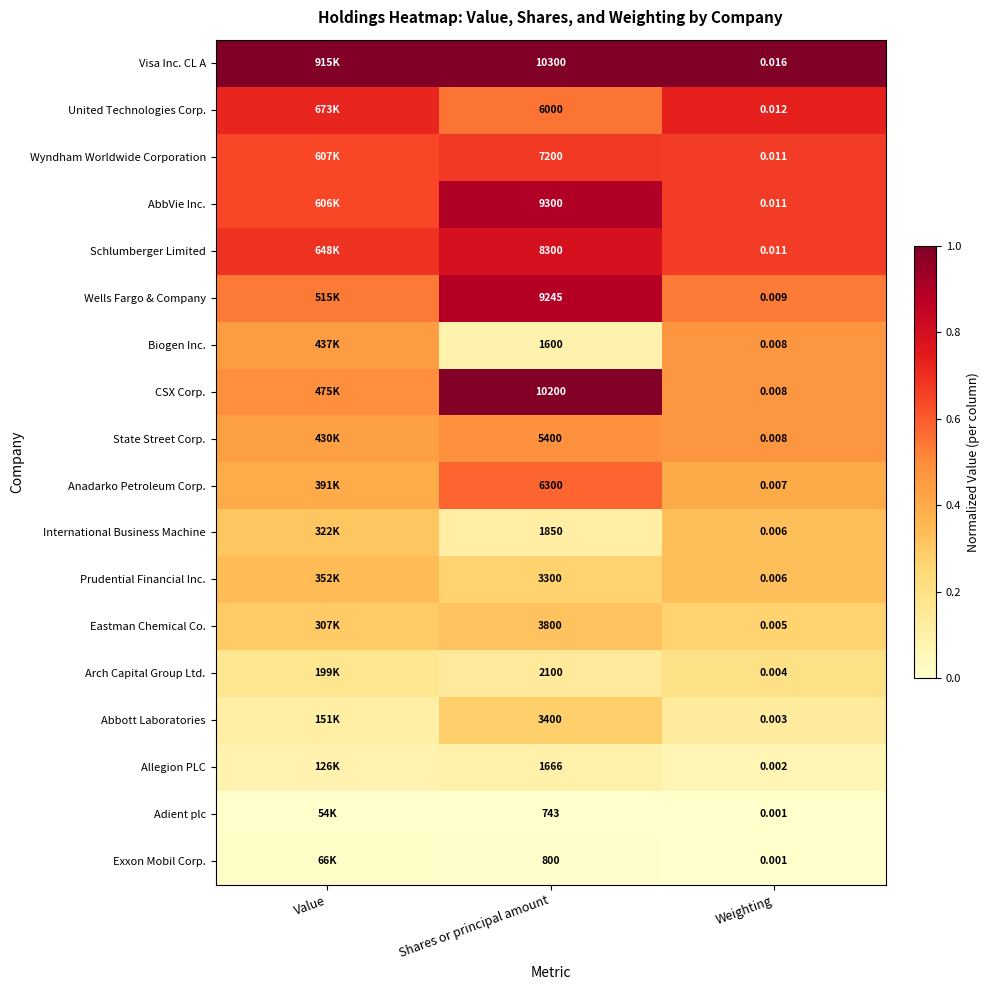

Is the value of Abbott Laboratories at Weighting greater than the value of Schlumberger Limited at Weighting?

No